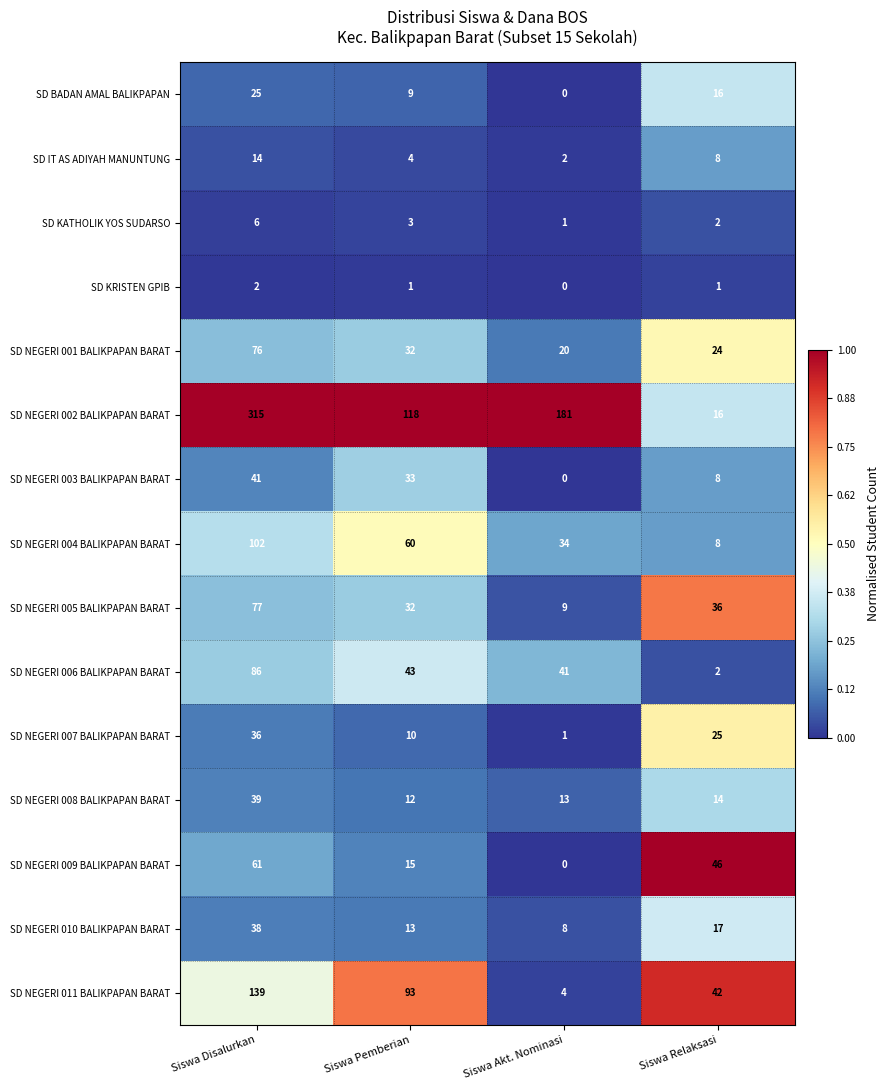

How many data points in SD BADAN AMAL BALIKPAPAN are less than 16?

2